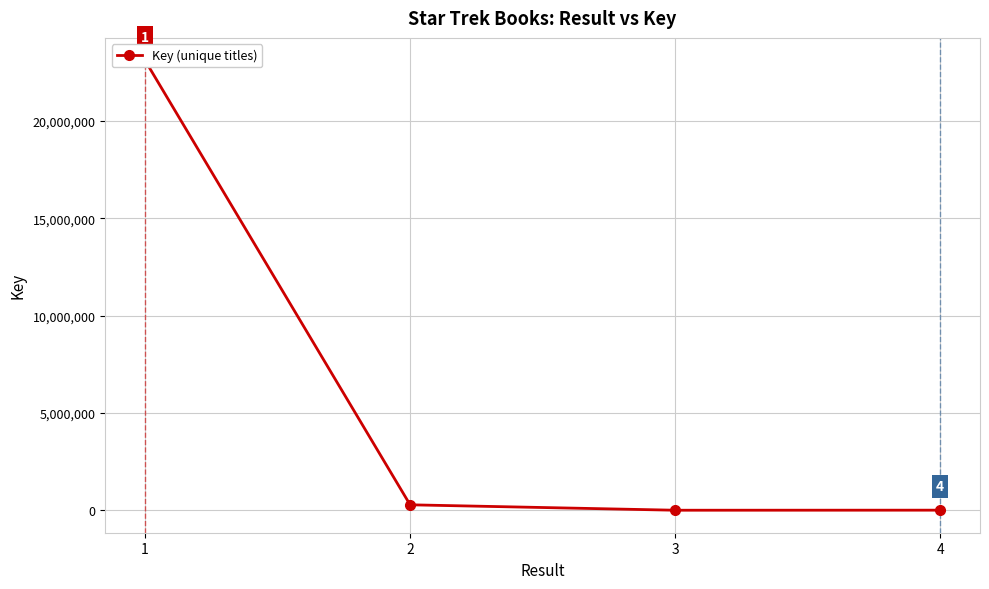

What is the difference between the second highest and second lowest values?

275616